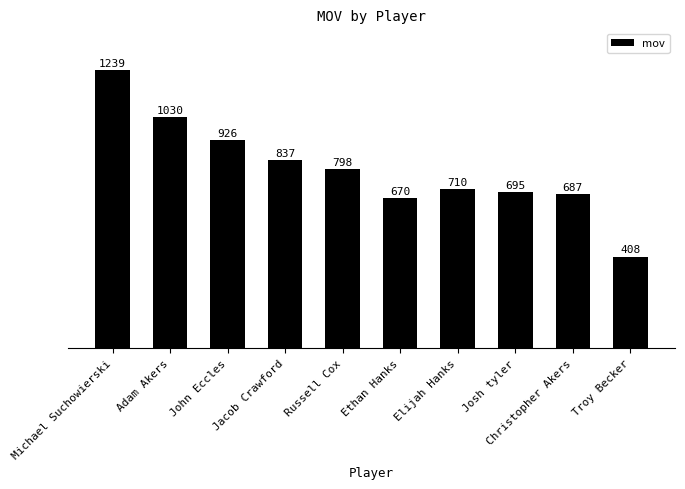

Is it true that the value at Troy Becker is 276?

False